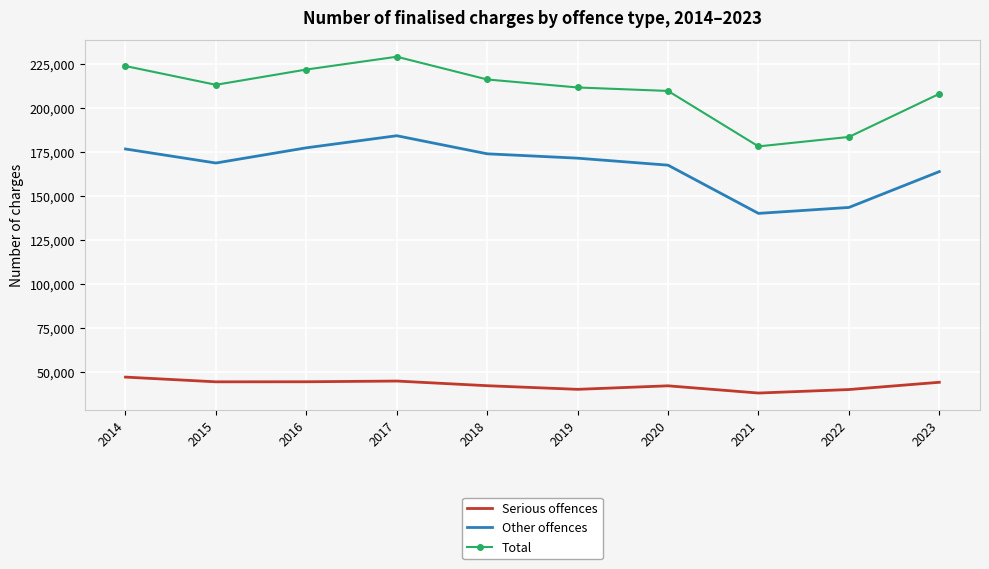

How many categories are shown in the chart?

10